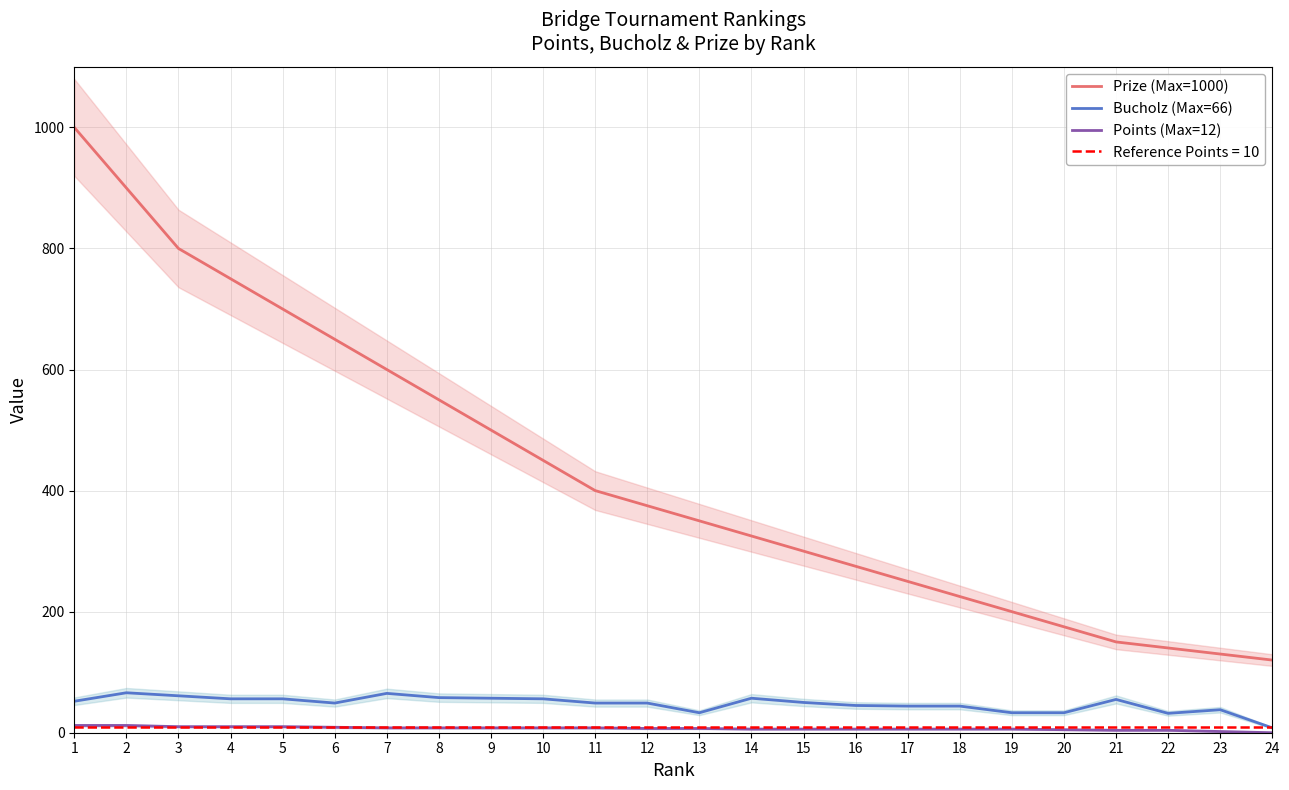

At which label does Bucholz (Max=66) reach its minimum?

24